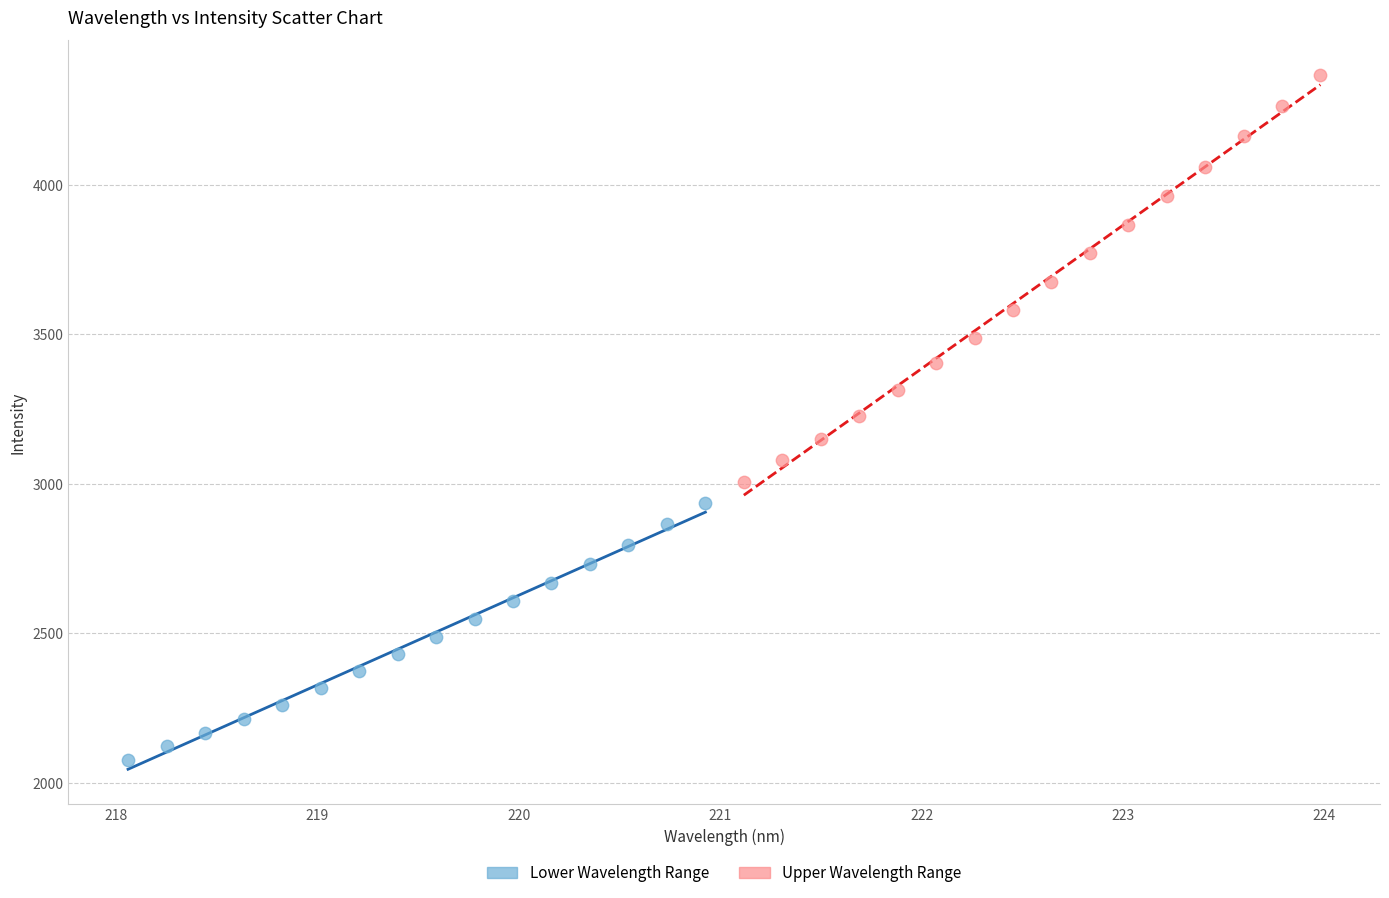

Which series has the widest spread of Y values?

Upper Wavelength Range